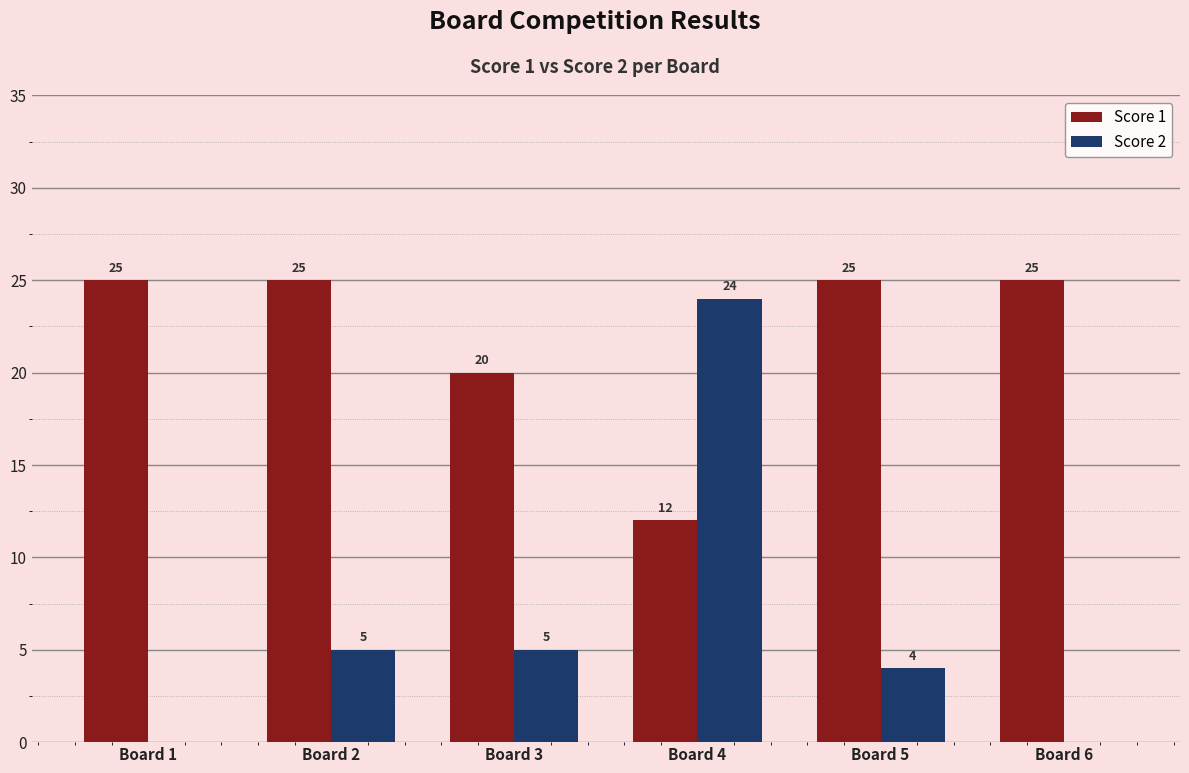

Read the Score 1 value at Board 4, to the nearest 5.

10